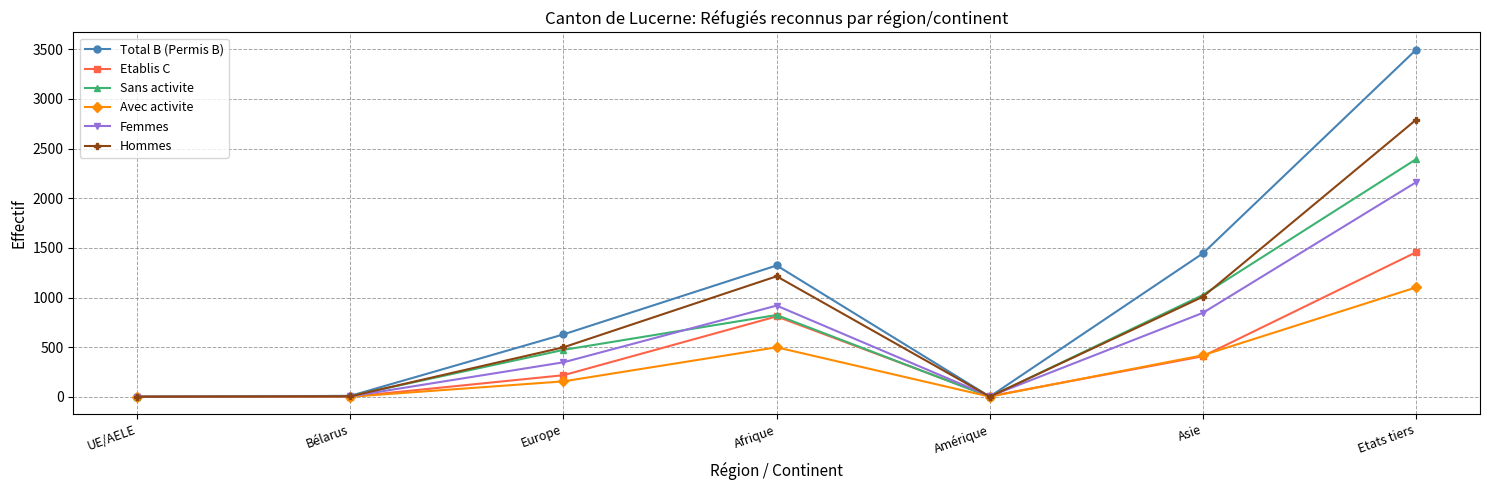

What is the difference between the highest and lowest values at UE/AELE?

2